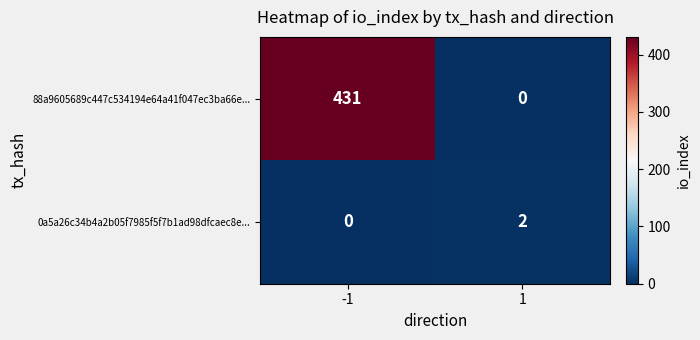

Reading right to left, transcribe all the data shown in this chart.

88a9605689c447c534194e64a41f047ec3ba66e...: 1=0	-1=431
0a5a26c34b4a2b05f7985f5f7b1ad98dfcaec8e...: 1=2	-1=0